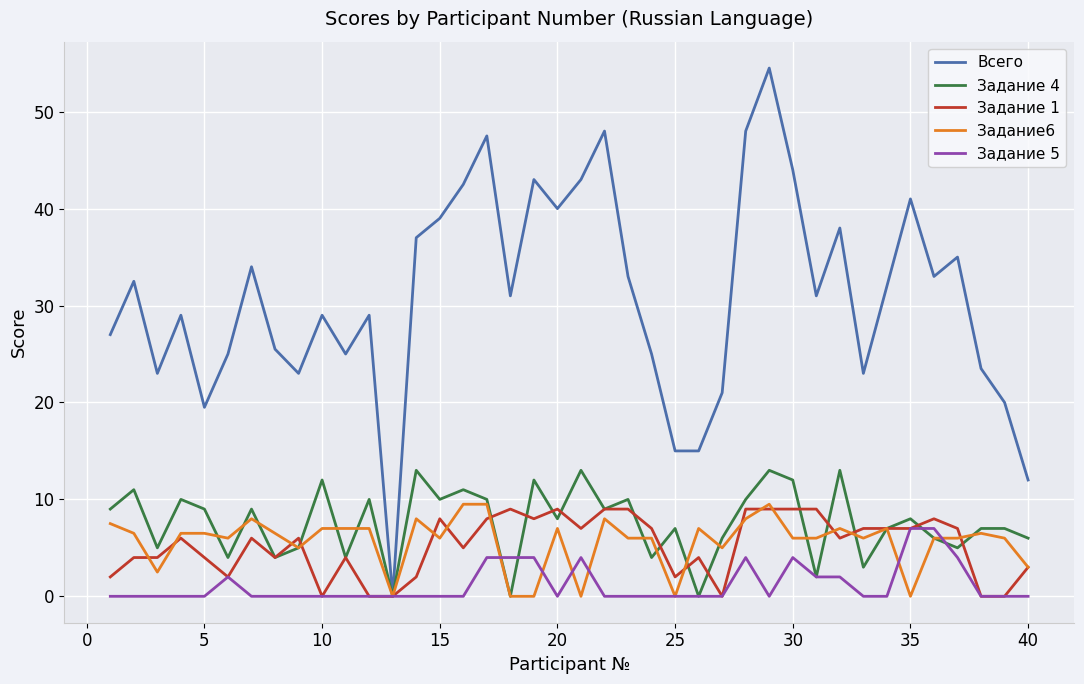

Which series has the largest total across all categories?

Всего